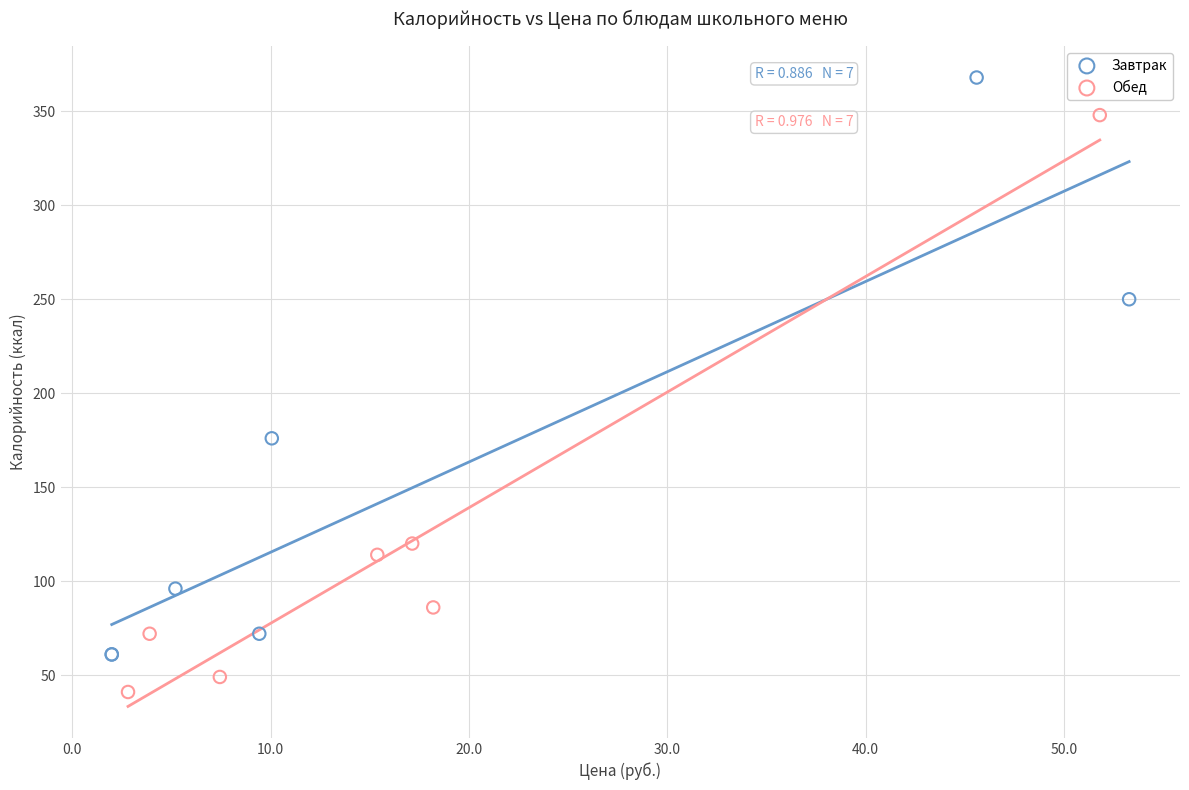

Which series reaches the maximum Y coordinate?

Завтрак